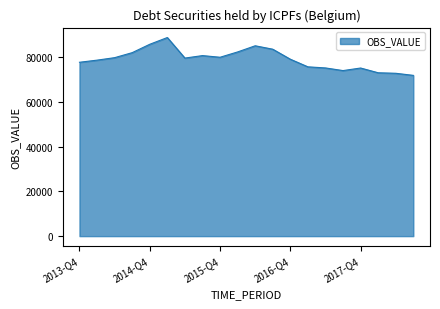

What is the minimum value shown in the chart?

71810.2